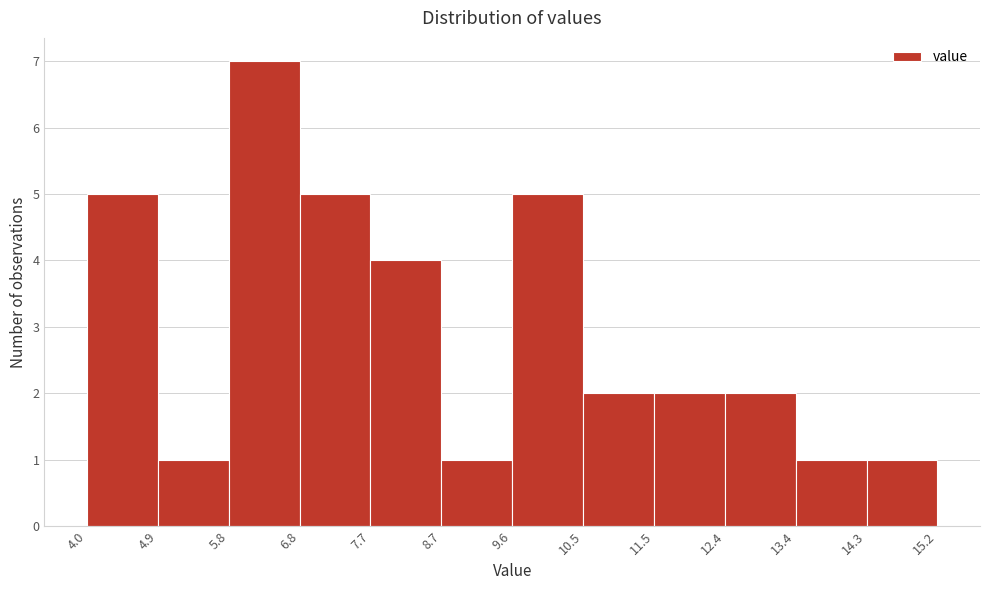

Reading left to right, transcribe this chart: for each bar, give the range it covers on the x-axis and its height. The values are not printed on the chart, so give them approximately, as read against the axis.

4.0 to 4.9: 5
4.9 to 5.8: 1
5.8 to 6.8: 7
6.8 to 7.7: 5
7.7 to 8.7: 4
8.7 to 9.6: 1
9.6 to 10.5: 5
10.5 to 11.5: 2
11.5 to 12.4: 2
12.4 to 13.4: 2
13.4 to 14.3: 1
14.3 to 15.2: 1